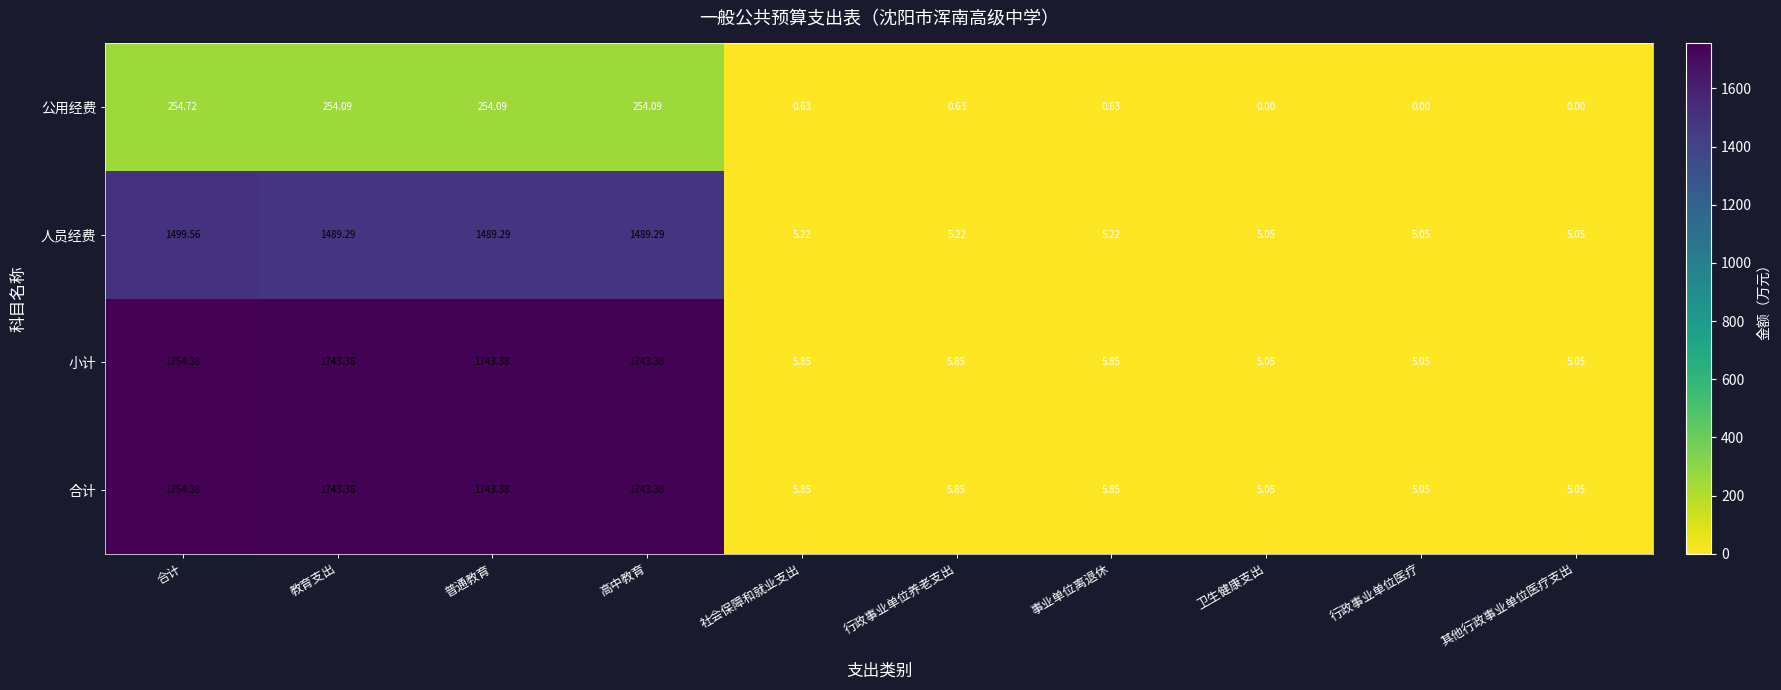

At how many categories does at least one series exceed 835?

4